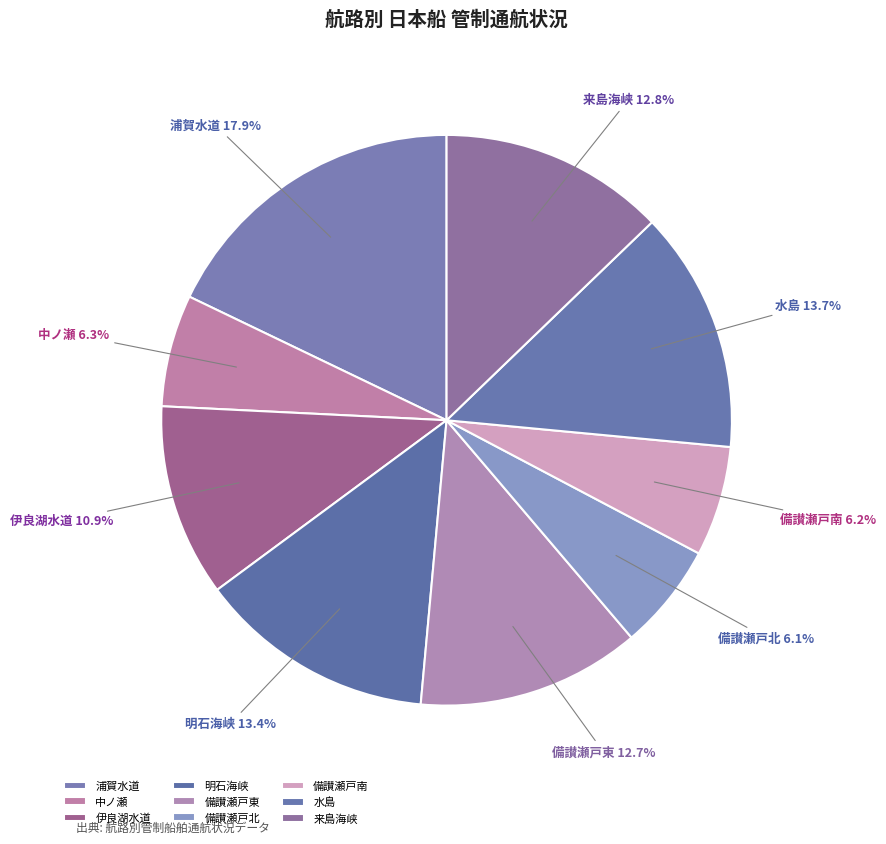

To the nearest percent, what is the difference between the 浦賀水道 and 来島海峡 slice percentages?

5%